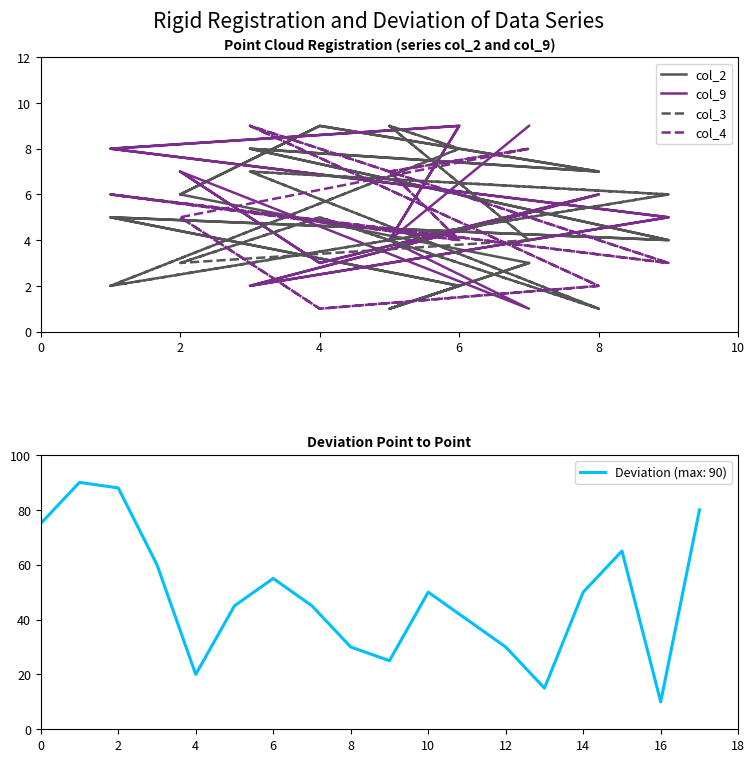

Is this an area chart (filled region under the line)?

No